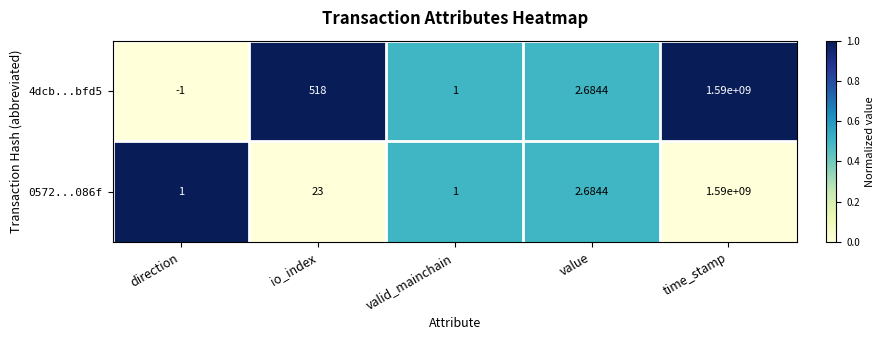

Which category has the highest value across all series?

time_stamp